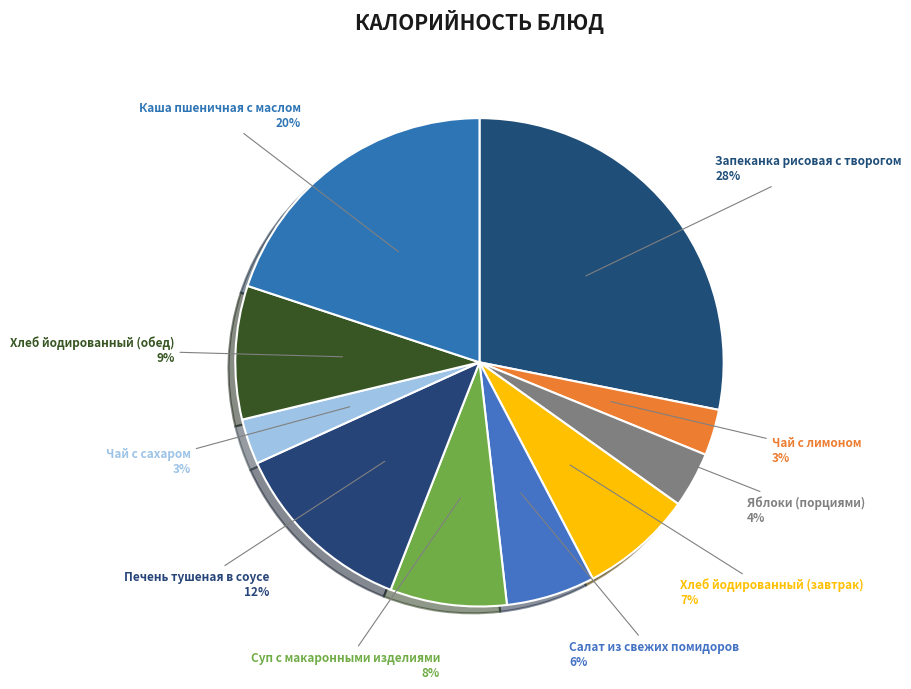

Is there a majority slice in this chart?

No